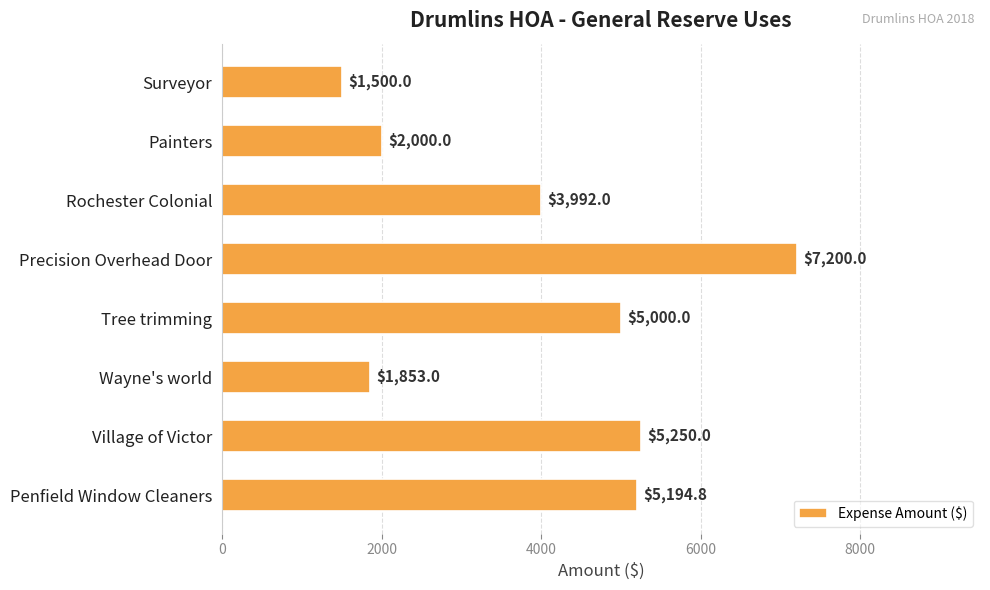

How many bars are there in total?

8